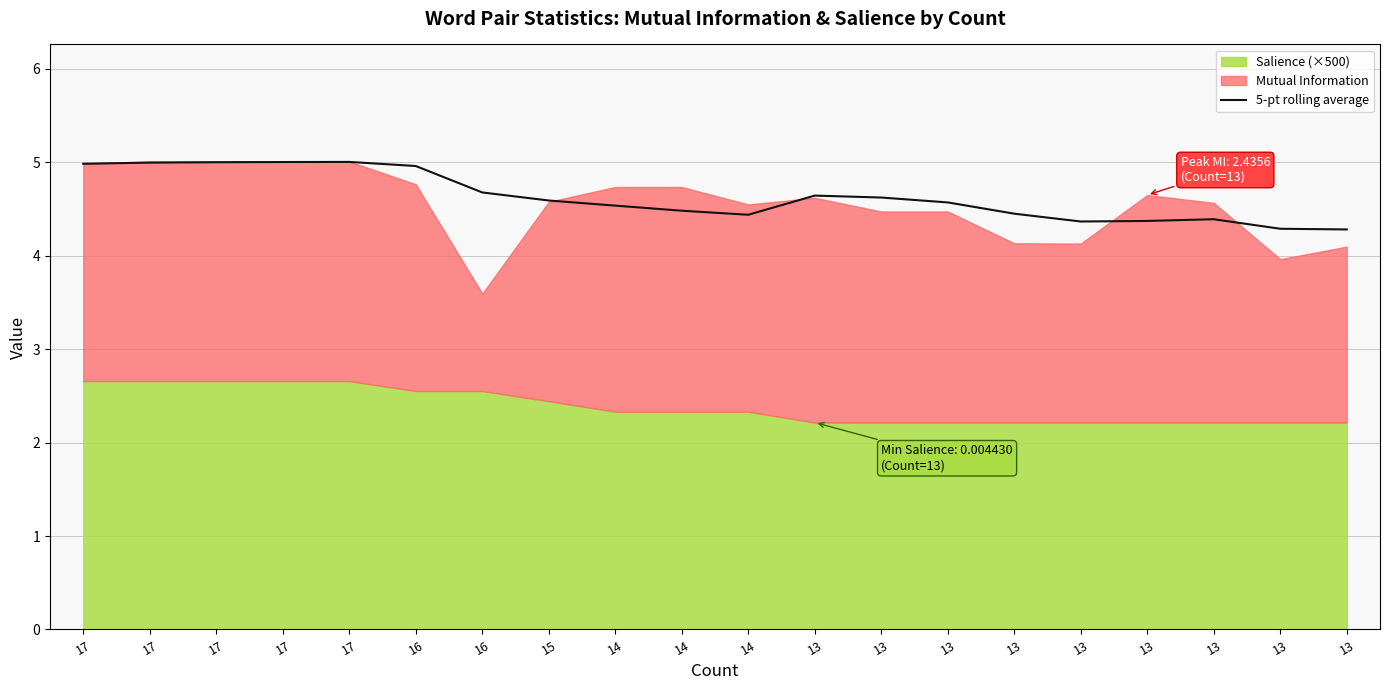

What is the difference between the maximum and minimum values?

0.7